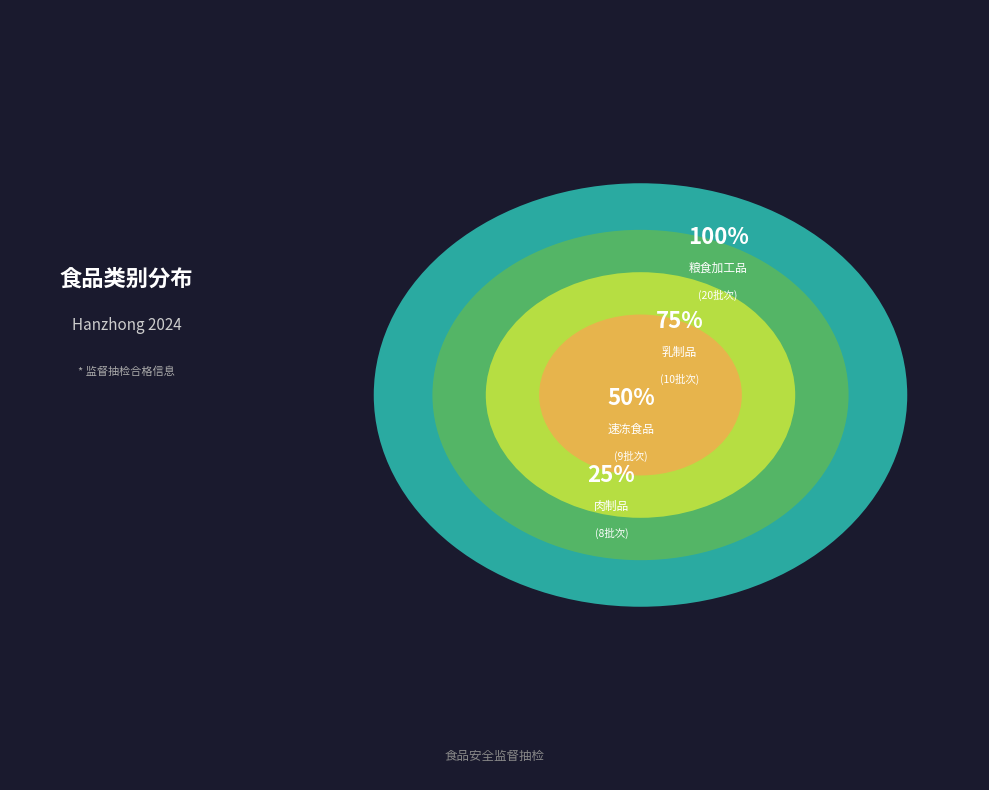

Is 酒类 the majority of the pie?

No